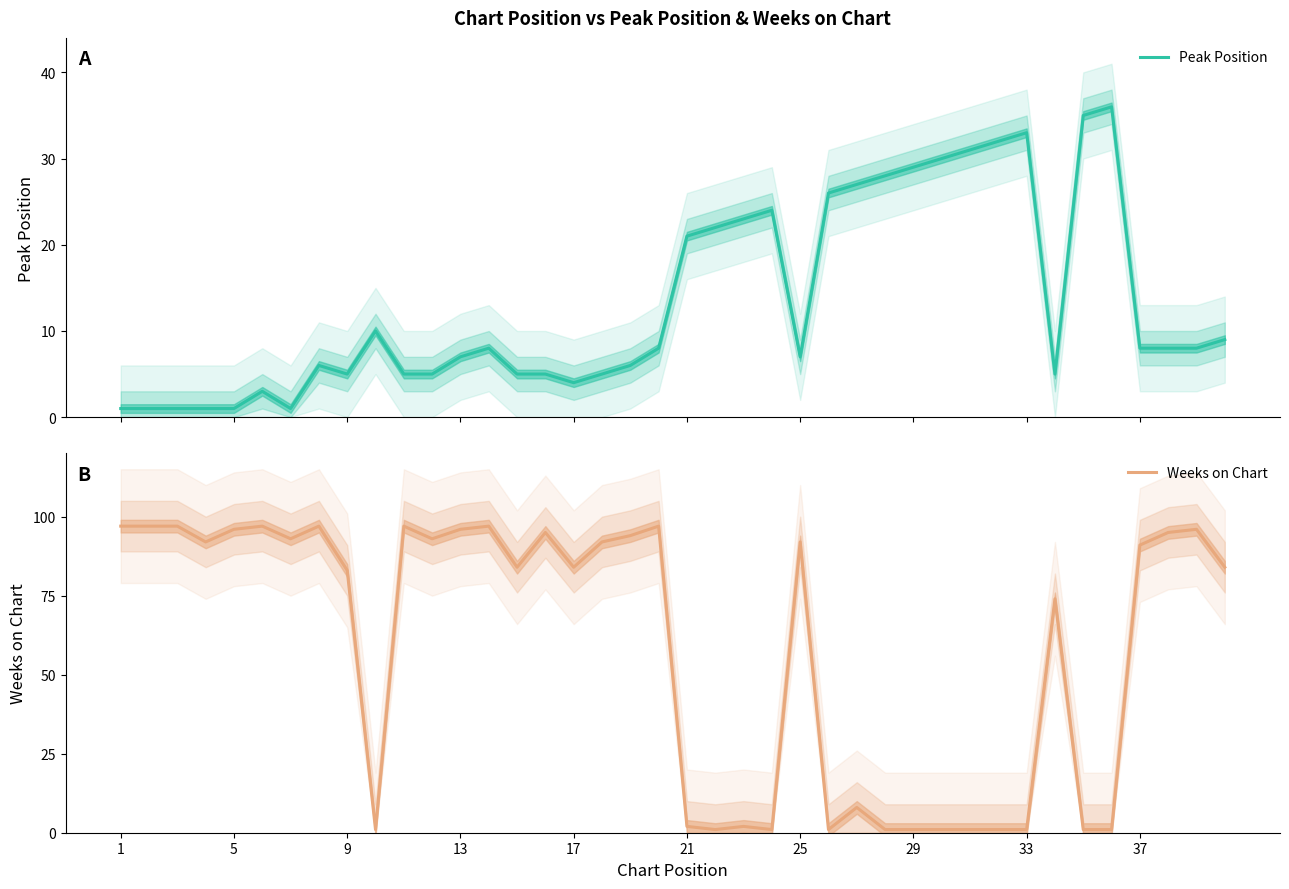

What are all the series names shown in the legend?

Peak Position, Weeks on Chart